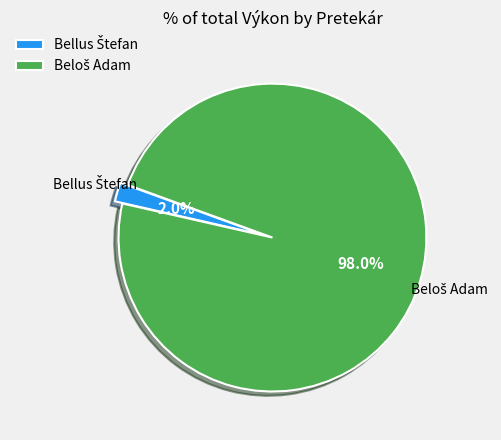

What percentage is the Bellus Štefan slice, to the nearest percent?

2%